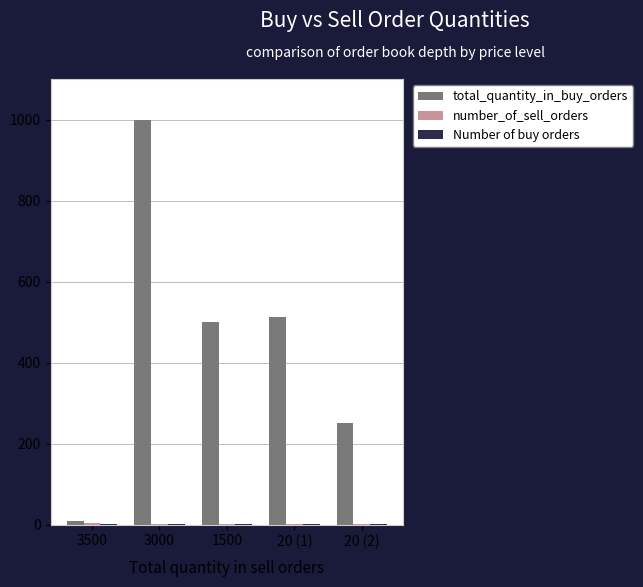

Does the chart contain stacked bars?

No